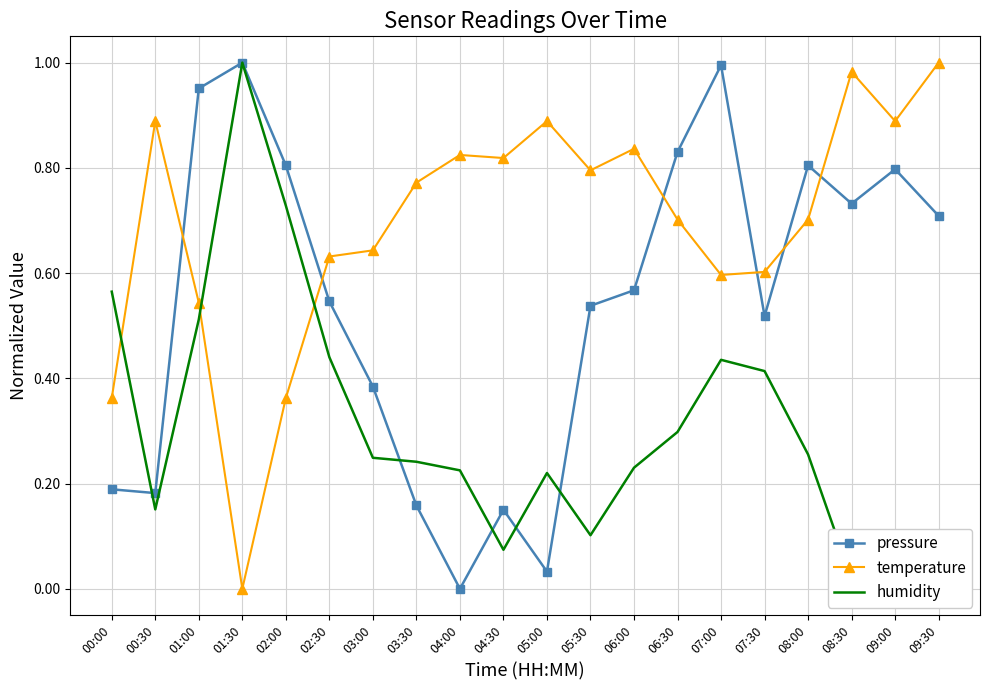

Between which two adjacent categories do humidity and pressure first intersect?

00:00 and 00:30